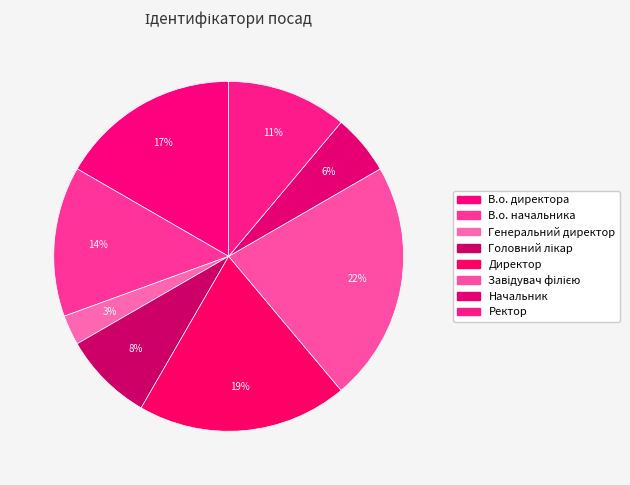

What is the largest slice in the pie chart?

Завідувач філією